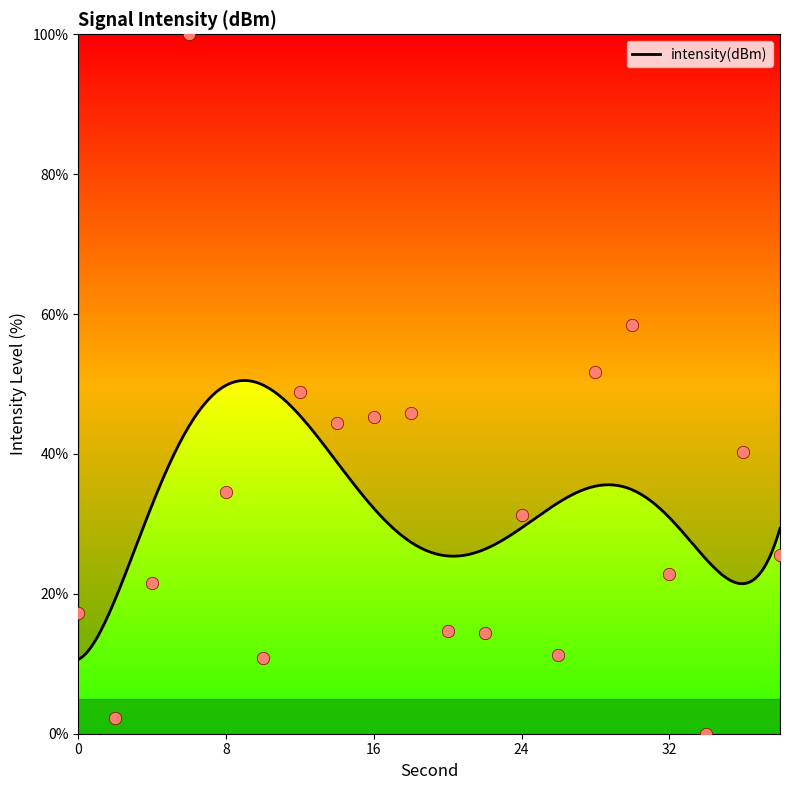

Approximately how many times larger is the value at 16 compared to 20?

3.1